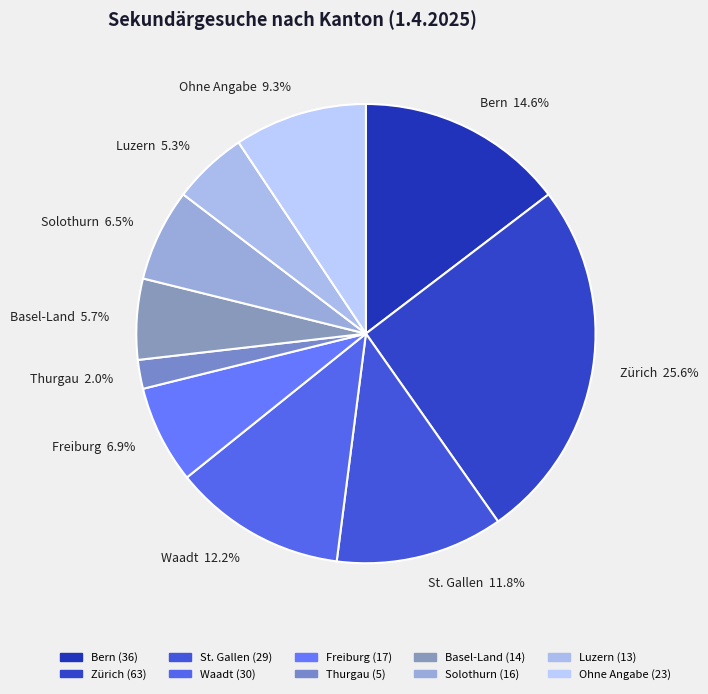

The Bern slice represents 15% of the pie. True or false?

True